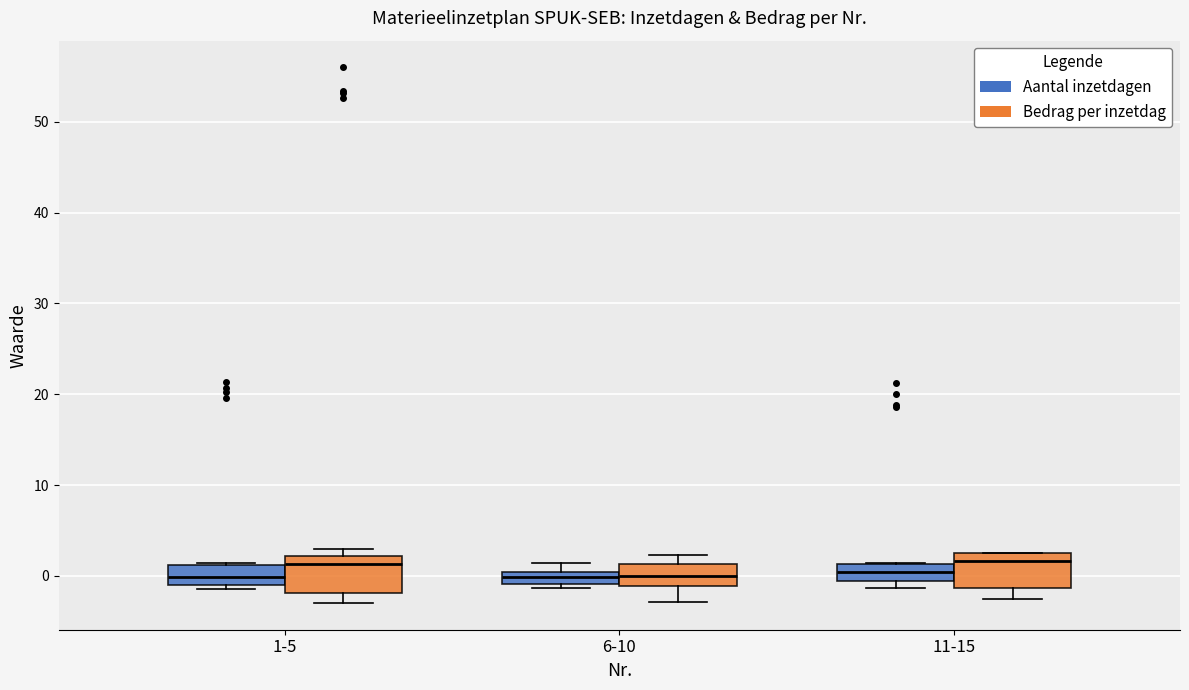

Where is the upper edge of the box for 11-15 (Bedrag per inzetdag) on the y-axis? The values are not printed on the chart, so give them approximately, as read against the axis.

2